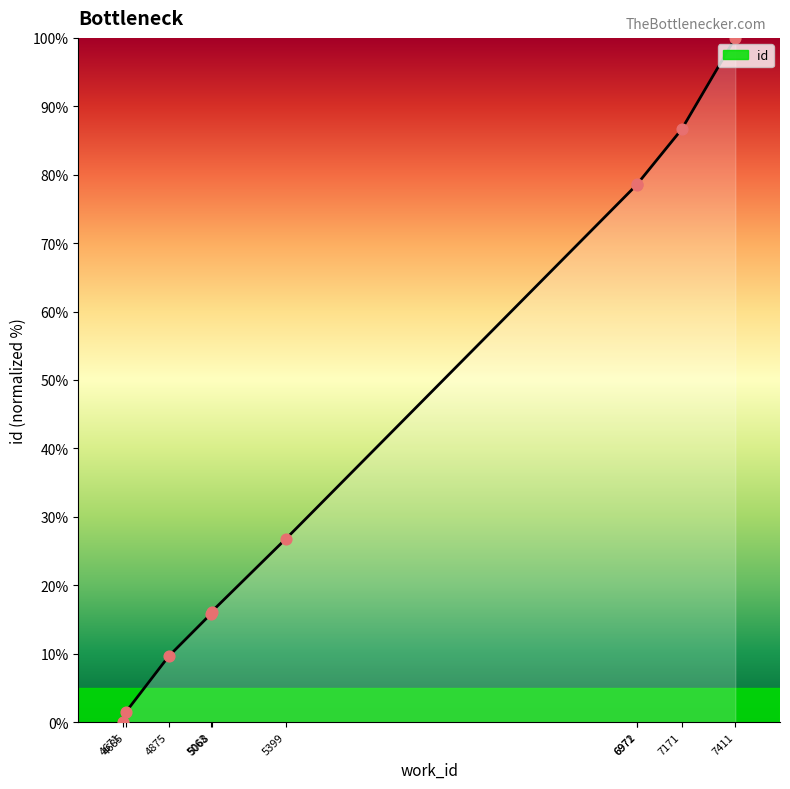

Between 6971 and 5399, which is larger?

6971